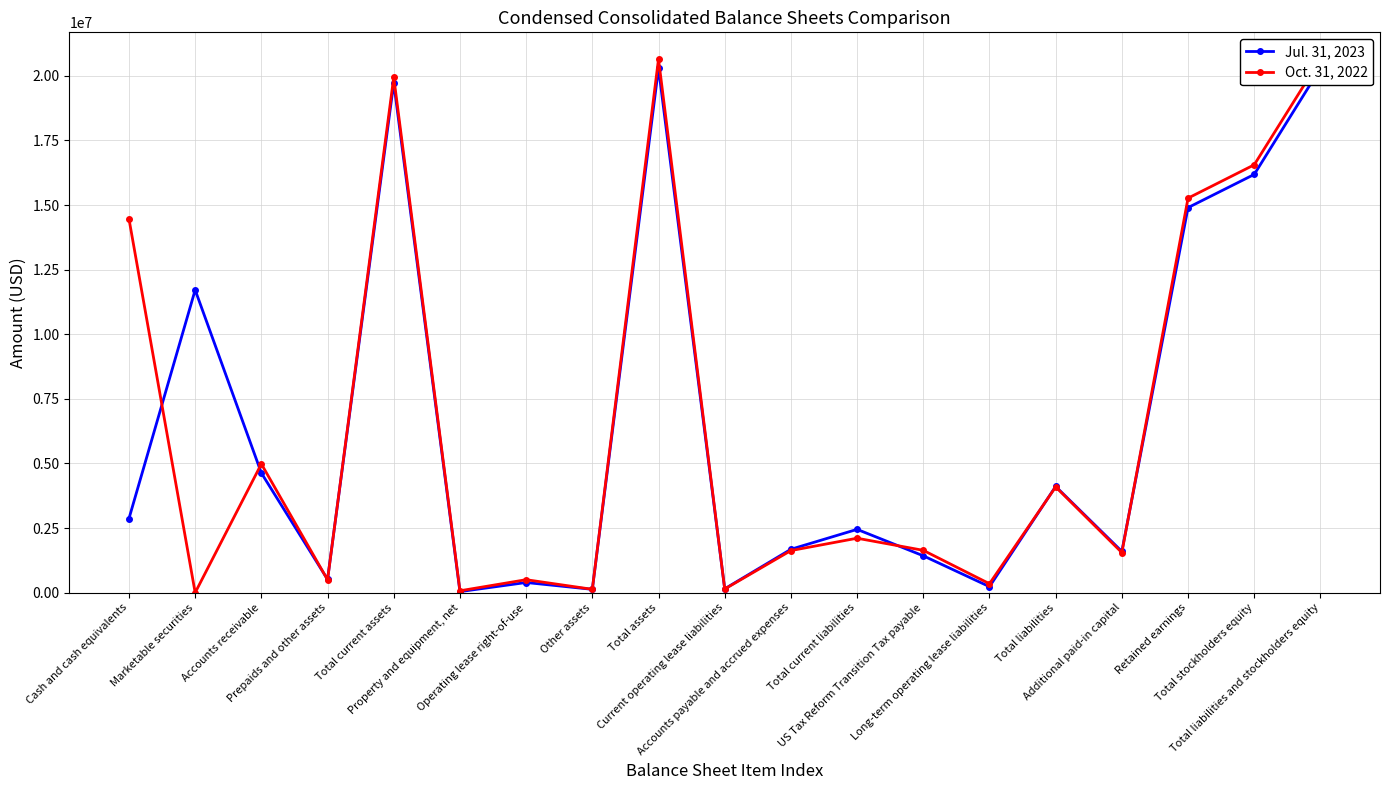

Reading left to right, list all the values displayed in this chart.

Jul. 31, 2023: Cash and cash equivalents=2869584	Marketable securities=11714596	Accounts receivable=4631107	Prepaids and other assets=515327	Total current assets=19730614	Property and equipment, net=41821	Operating lease right-of-use=394003	Other assets=130161	Total assets=20296599	Current operating lease liabilities=149441	Accounts payable and accrued expenses=1679846	Total current liabilities=2450282	US Tax Reform Transition Tax payable=1427560	Long-term operating lease liabilities=233276	Total liabilities=4111118	Additional paid-in capital=1596238	Retained earnings=14900974	Total stockholders equity=16185481	Total liabilities and stockholders equity=20296599
Oct. 31, 2022: Cash and cash equivalents=14462729	Marketable securities=0	Accounts receivable=4982500	Prepaids and other assets=498374	Total current assets=19943603	Property and equipment, net=73684	Operating lease right-of-use=502685	Other assets=130874	Total assets=20650846	Current operating lease liabilities=140855	Accounts payable and accrued expenses=1629600	Total current liabilities=2107719	US Tax Reform Transition Tax payable=1639048	Long-term operating lease liabilities=346509	Total liabilities=4093276	Additional paid-in capital=1551838	Retained earnings=15267470	Total stockholders equity=16557570	Total liabilities and stockholders equity=20650846